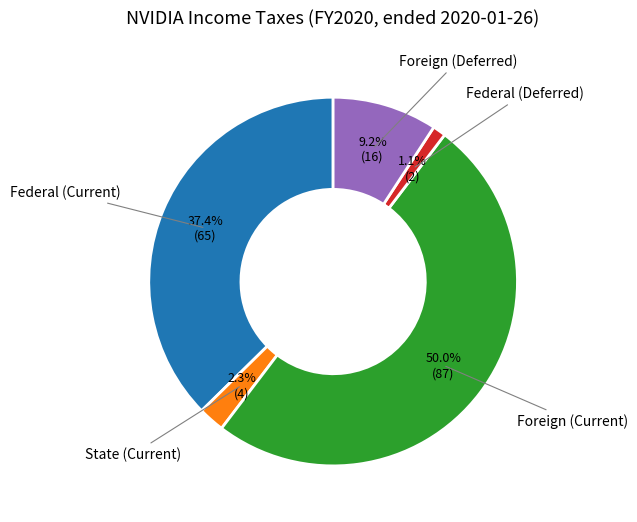

Between State (Current) and Foreign (Current), which is larger?

Foreign (Current)